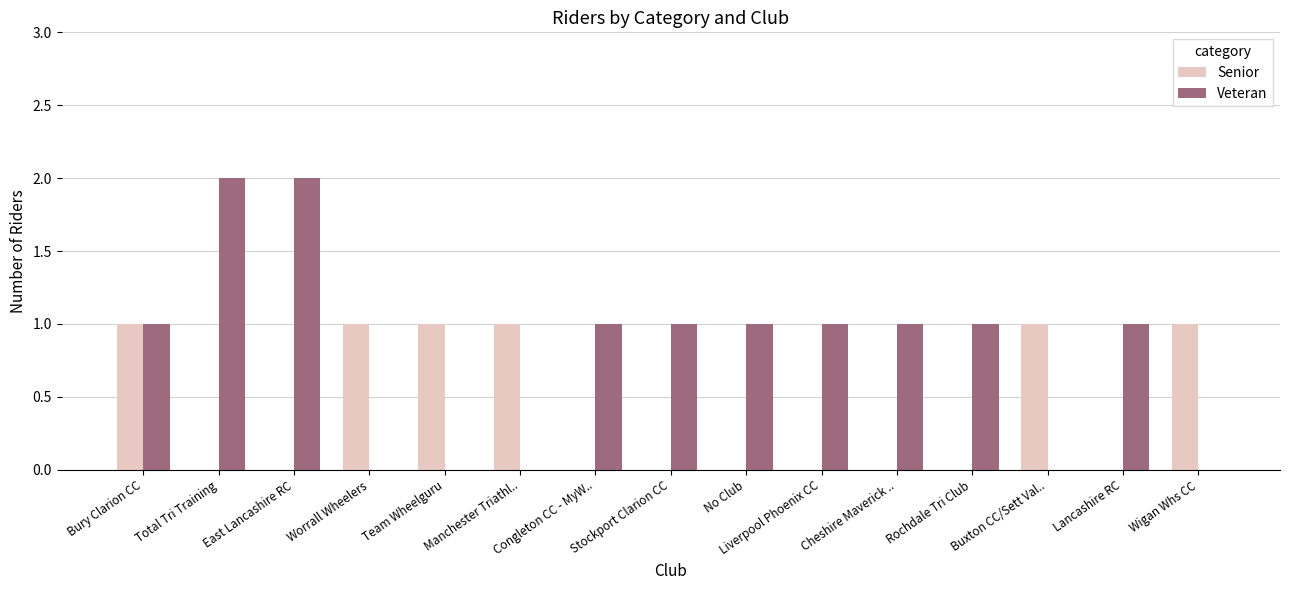

The Senior series shows 0 at Lancashire RC. True or false?

True